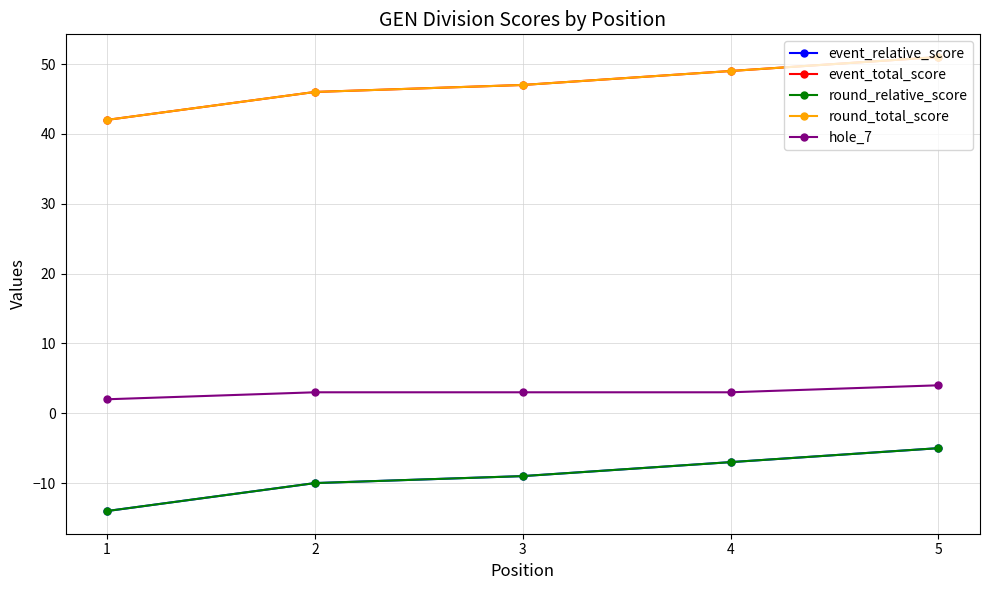

True or false: event_relative_score and round_total_score cross at least once.

False